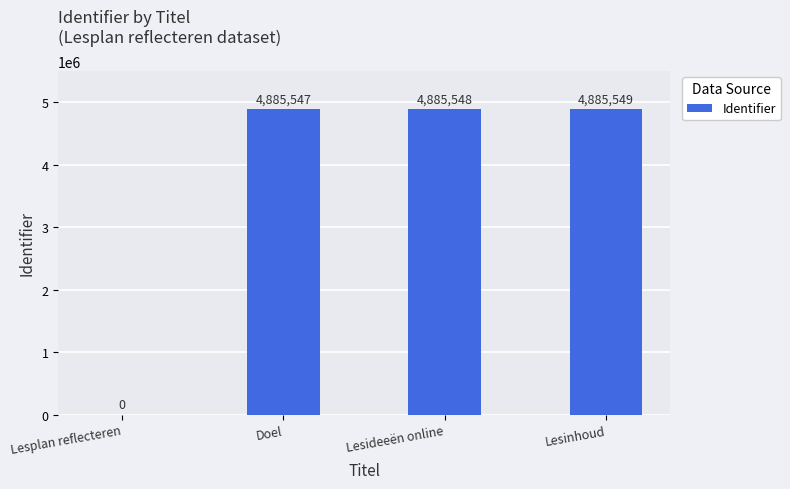

Where is the data nearest to the value 2442774?

Doel